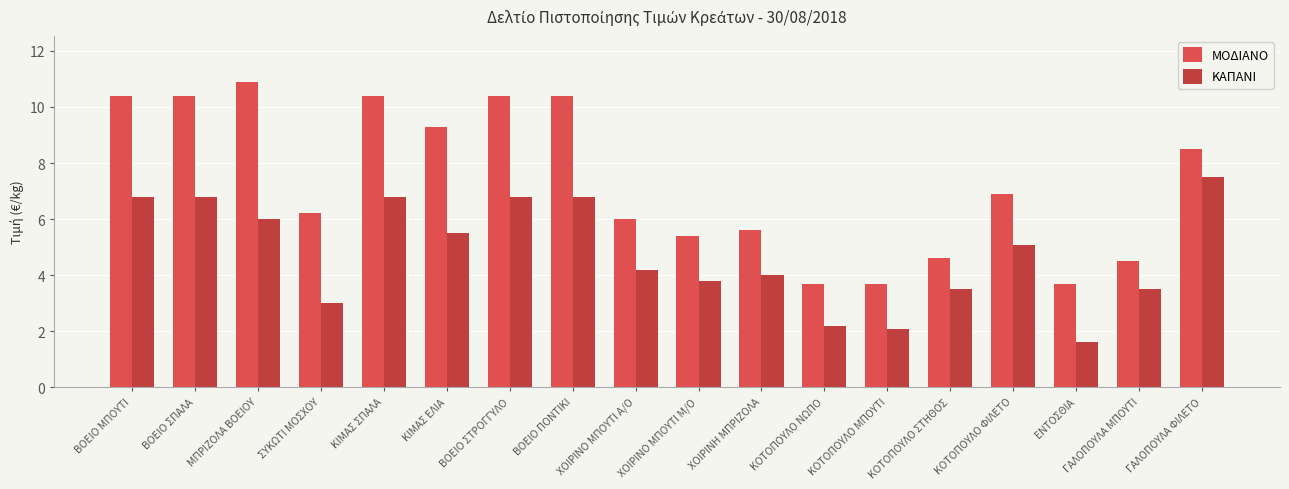

What is the difference between the ΚΑΠΑΝΙ values at ΜΠΡΙΖΟΛΑ ΒΟΕΙΟΥ and ΚΙΜΑΣ ΣΠΑΛΑ?

0.8